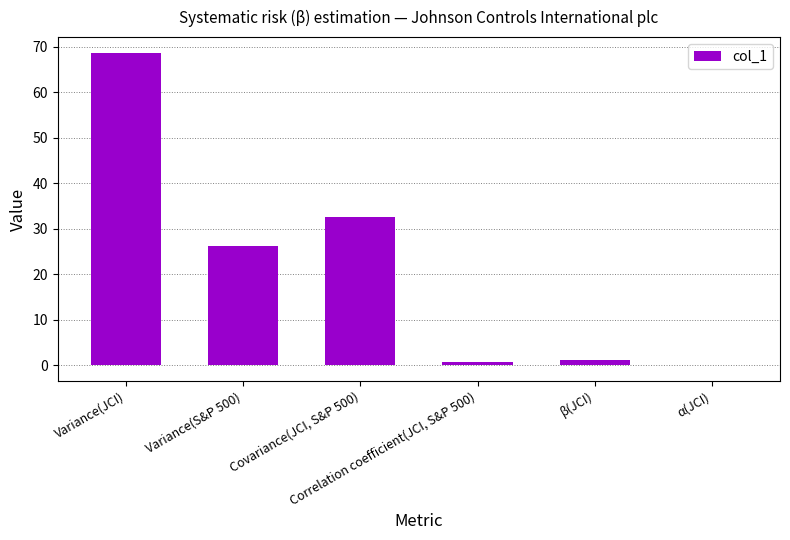

Is it true that the value at Variance(S&P 500) is 26.3?

True